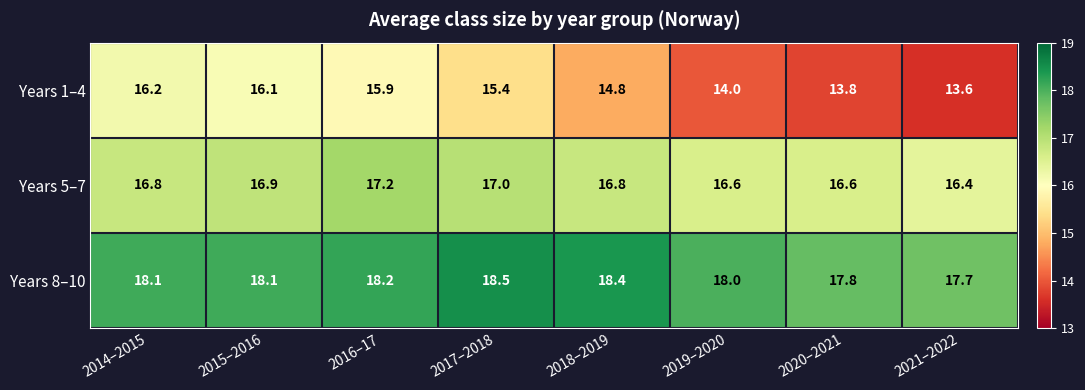

The value of Years 5–7 at 2017–2018 is 10.2. True or false?

False